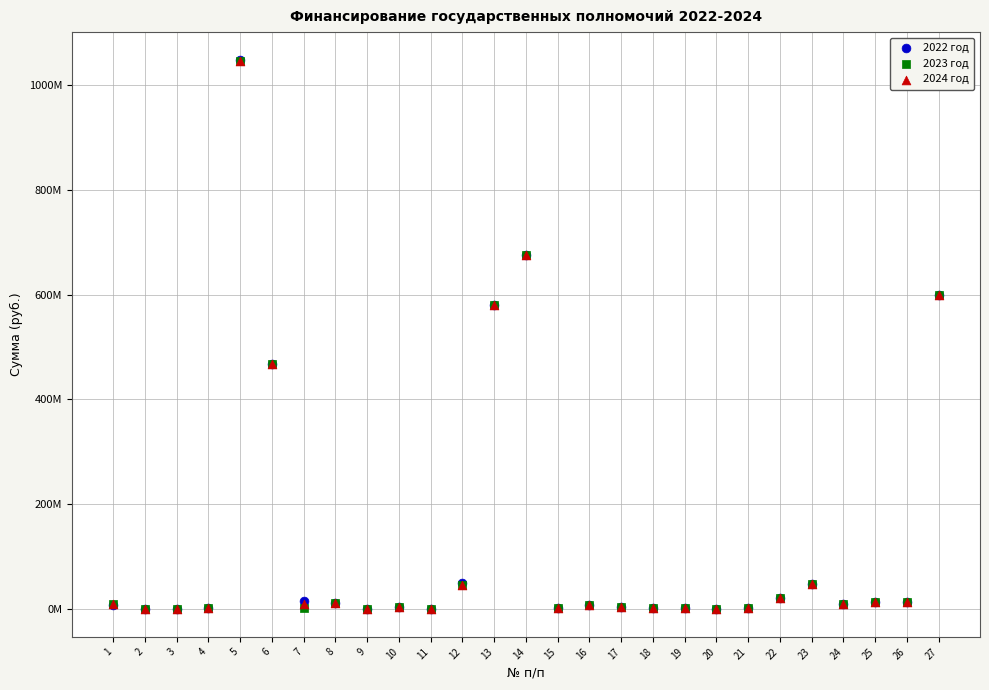

Which series has the largest Y range (max minus min)?

2022 год